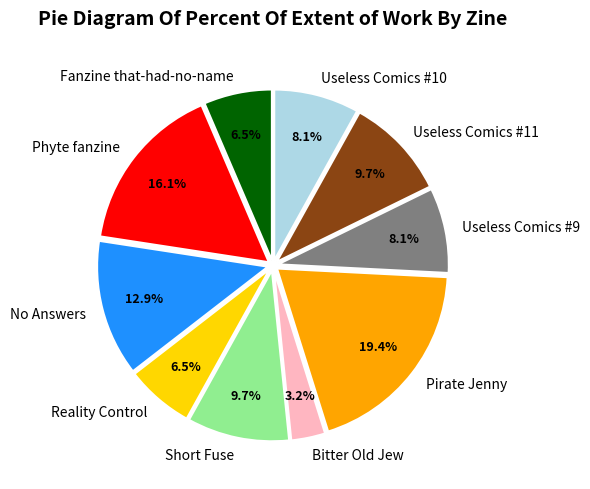

Does Phyte fanzine represent more than half of the total?

No